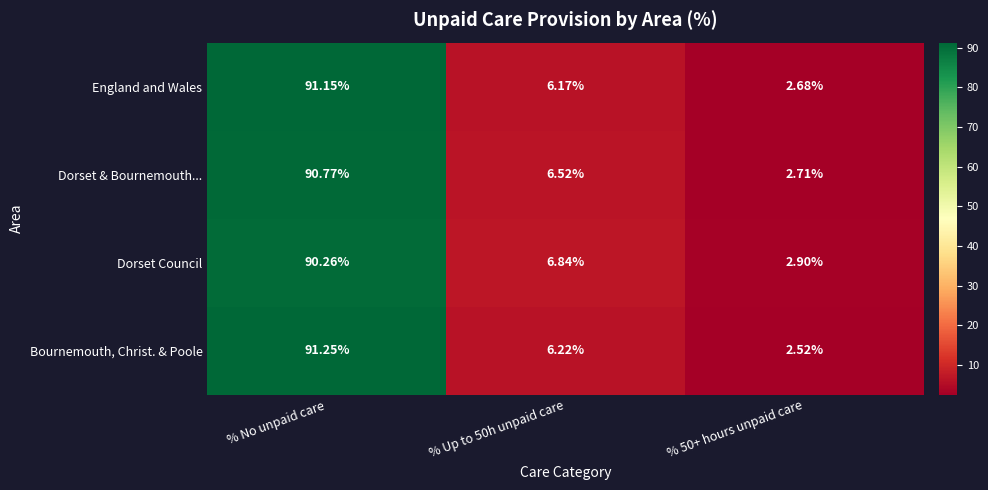

How many series are shown in this chart?

4